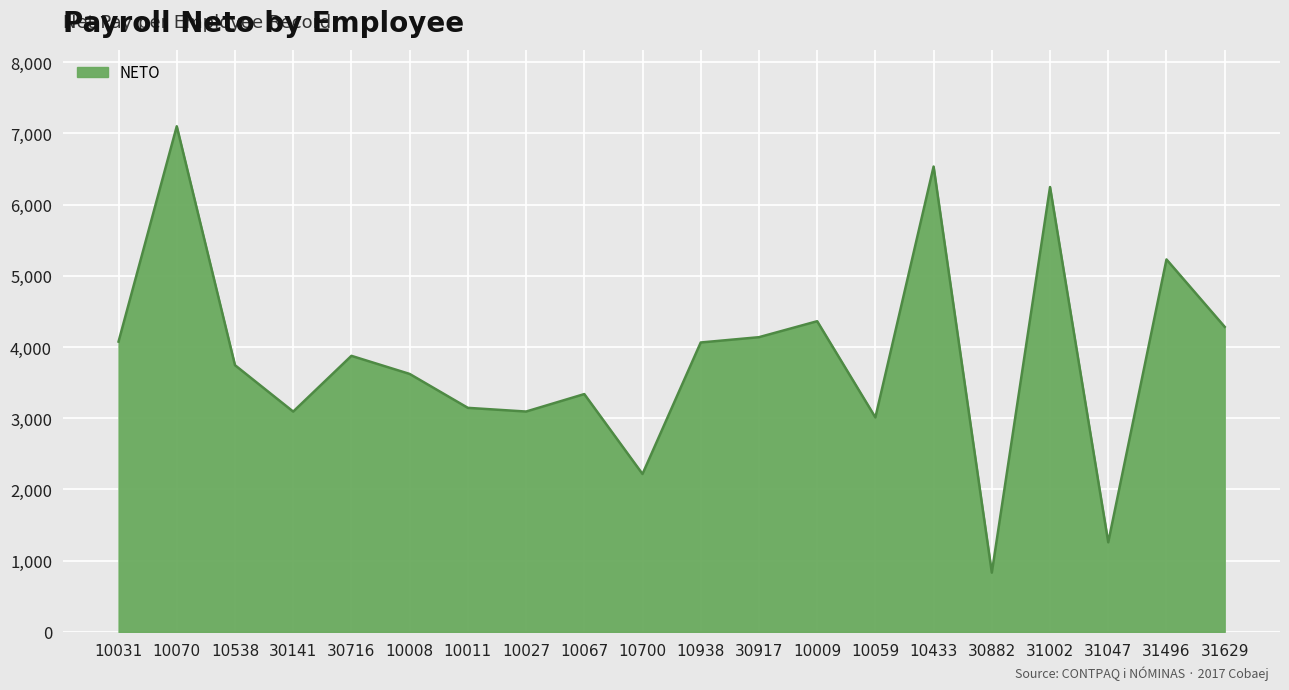

What is the difference between the second highest and minimum values?

5703.2